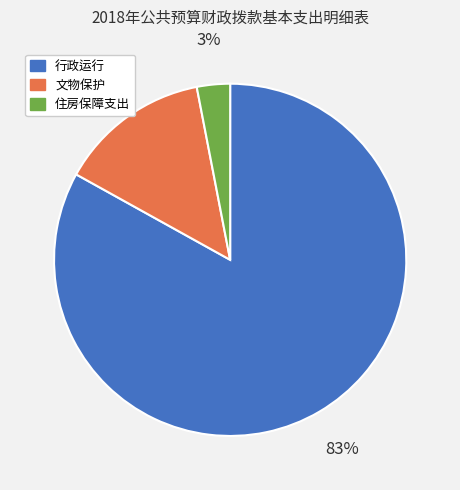

What percentage is the 住房保障支出 slice, to the nearest percent?

3%